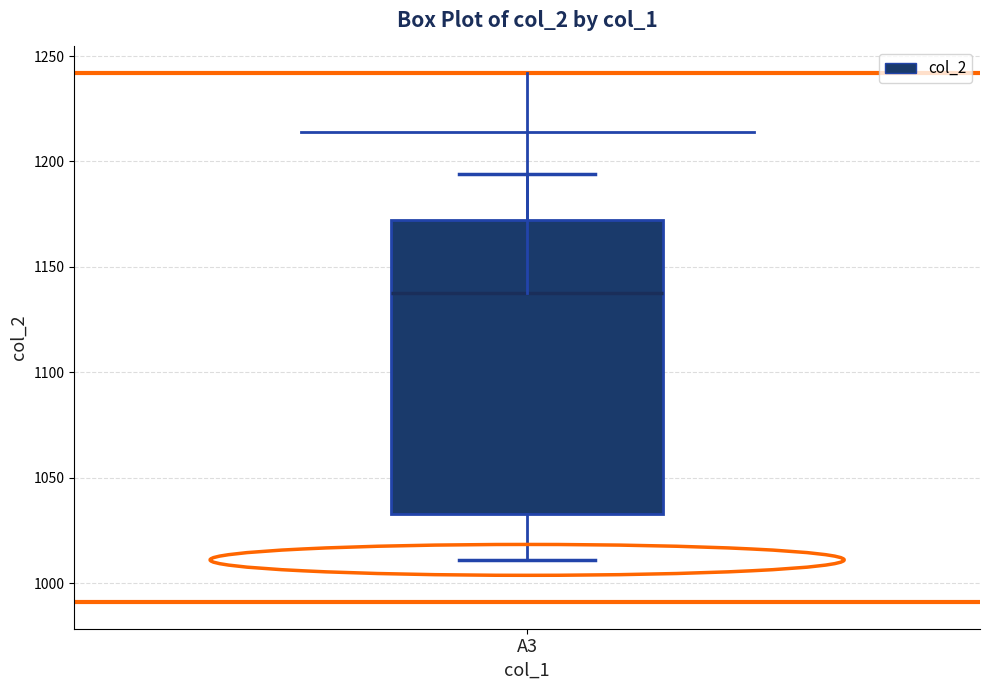

Where is the lower edge of the box for A3 on the y-axis? The values are not printed on the chart, so give them approximately, as read against the axis.

1035